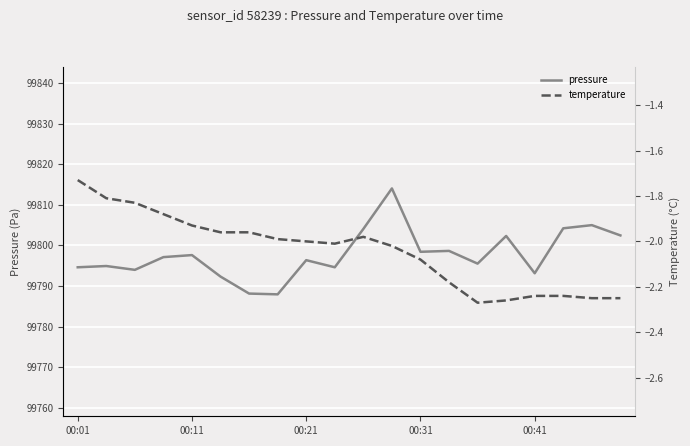

Is it true that pressure equals 99797.6 at 00:11?

True